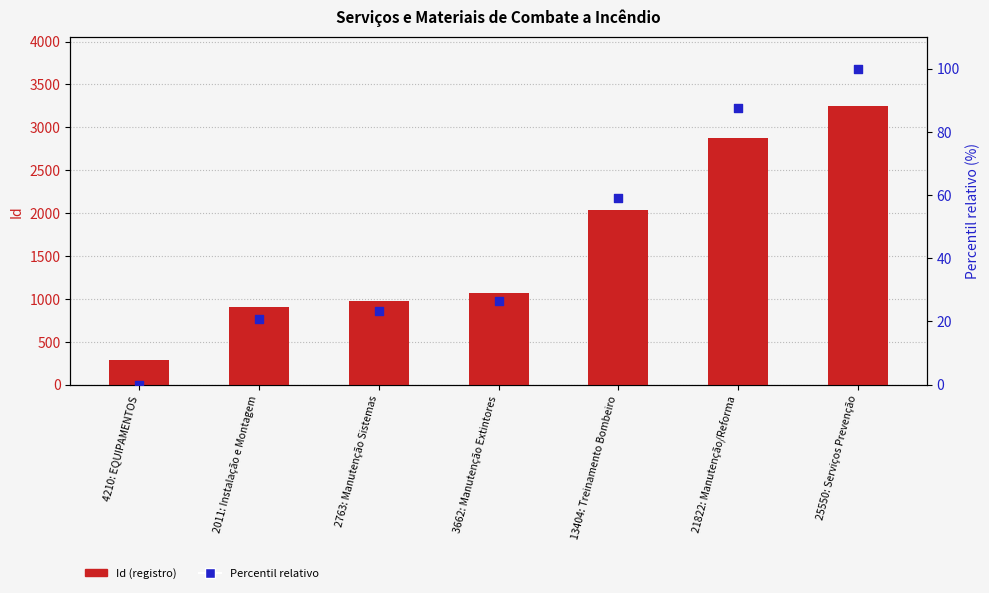

Which series has the widest spread of Y values?

Id (registro)